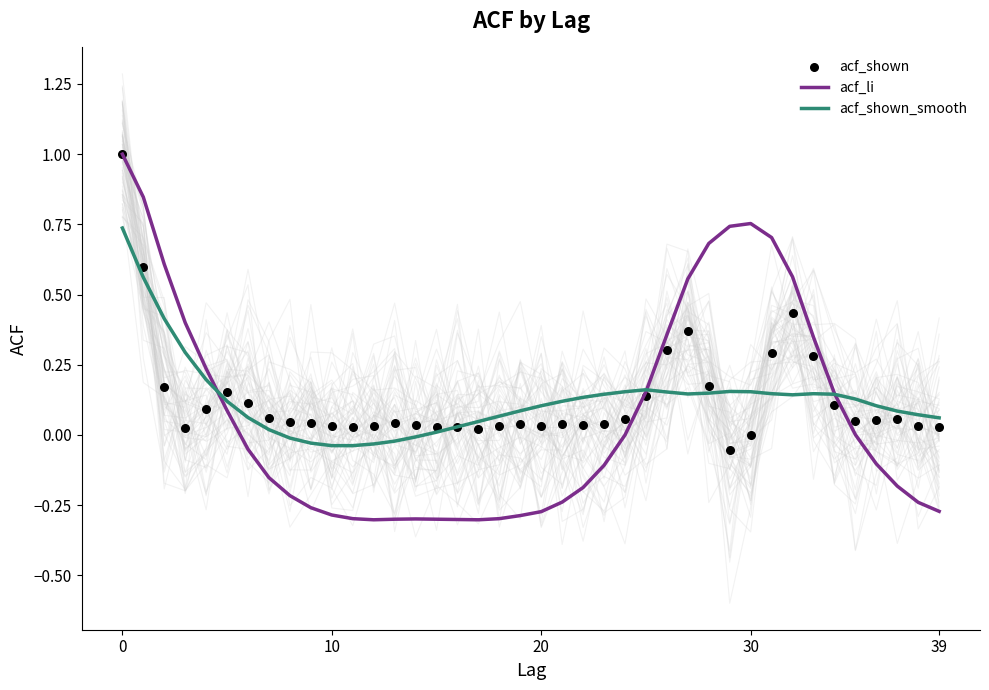

Which series has the largest Y range (max minus min)?

acf_li